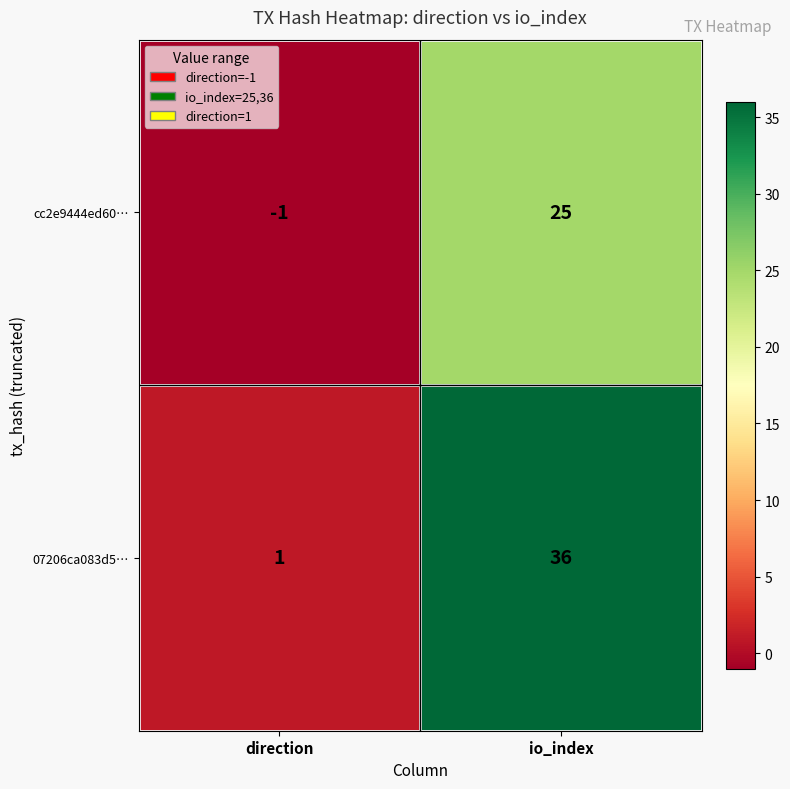

How many data points does each series have?

2